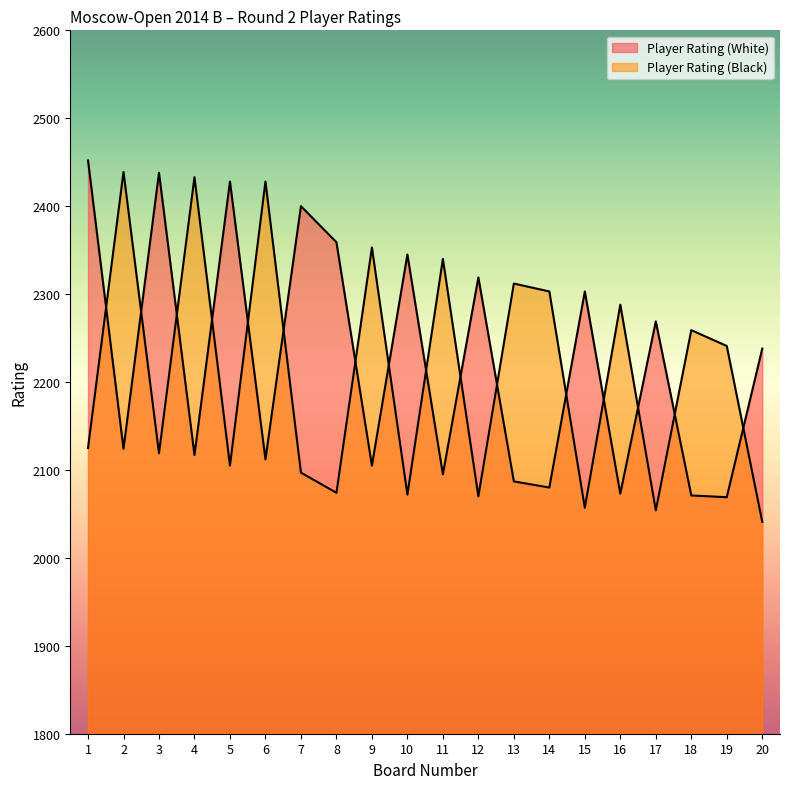

How many intersections are there between Player Rating (Black) and Player Rating (White)?

16